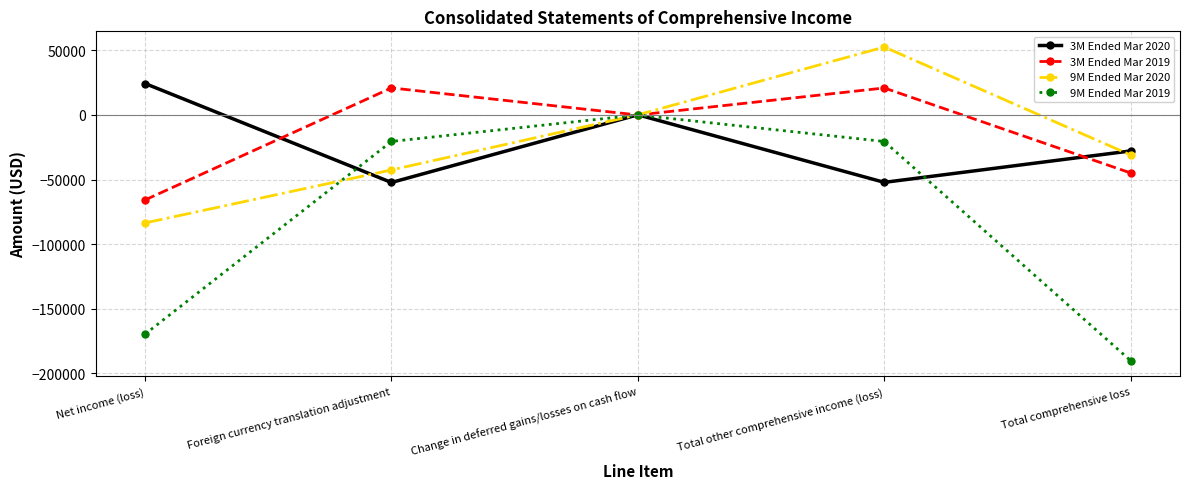

How many values in the 3M Ended Mar 2020 series are below -27867?

2